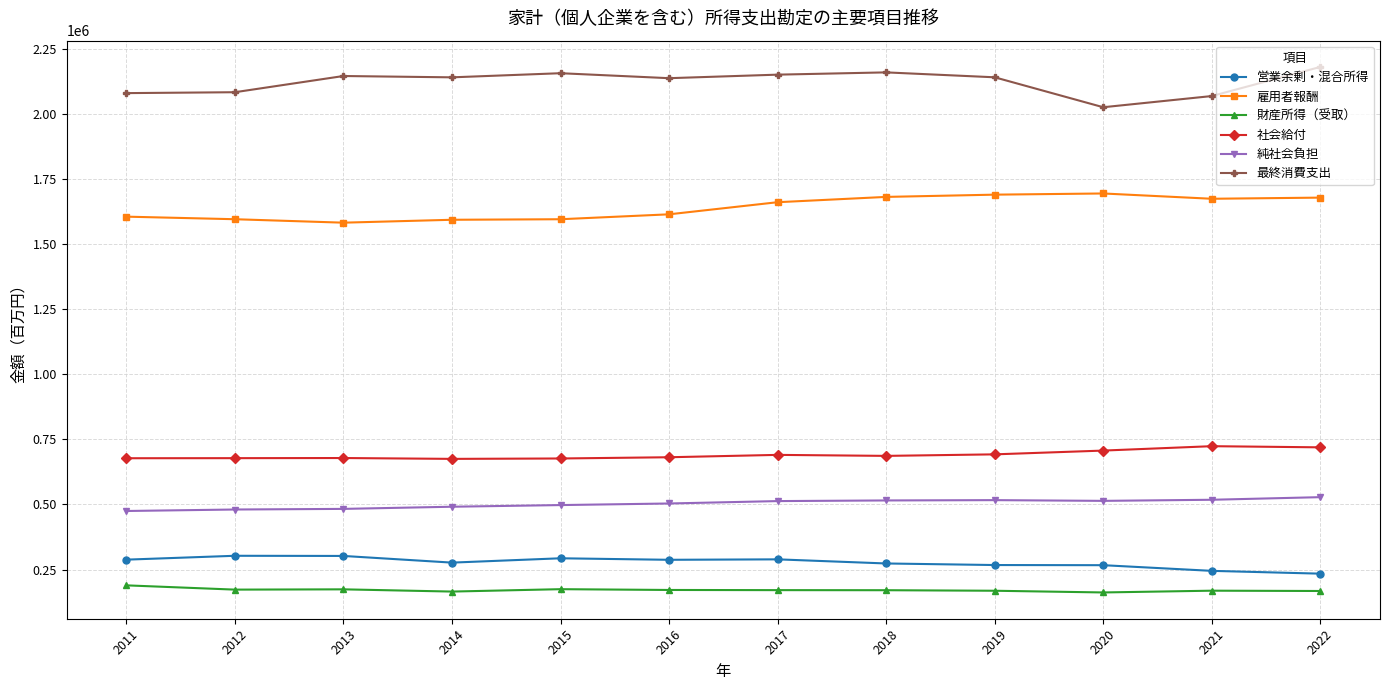

In 財産所得（受取）, how many points are higher than both neighbors (excluding endpoints)?

3